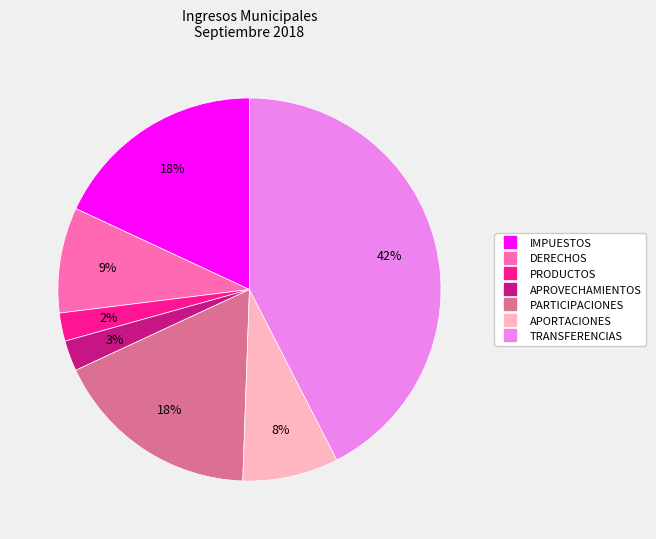

To the nearest percent, what percentage of the pie is APORTACIONES?

8%